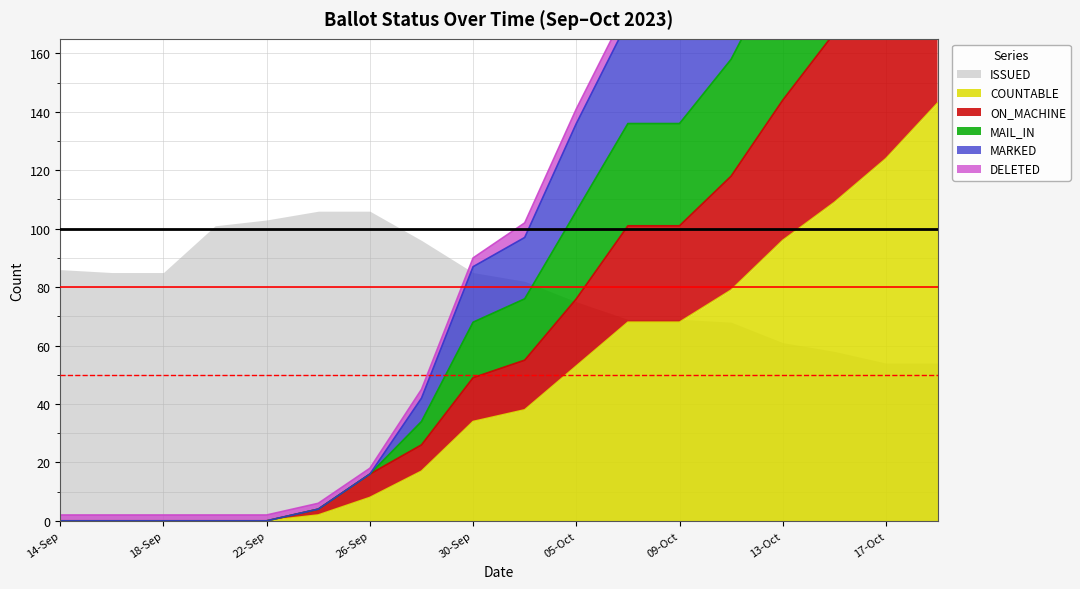

The COUNTABLE series shows 0 at 18-Sep. True or false?

True